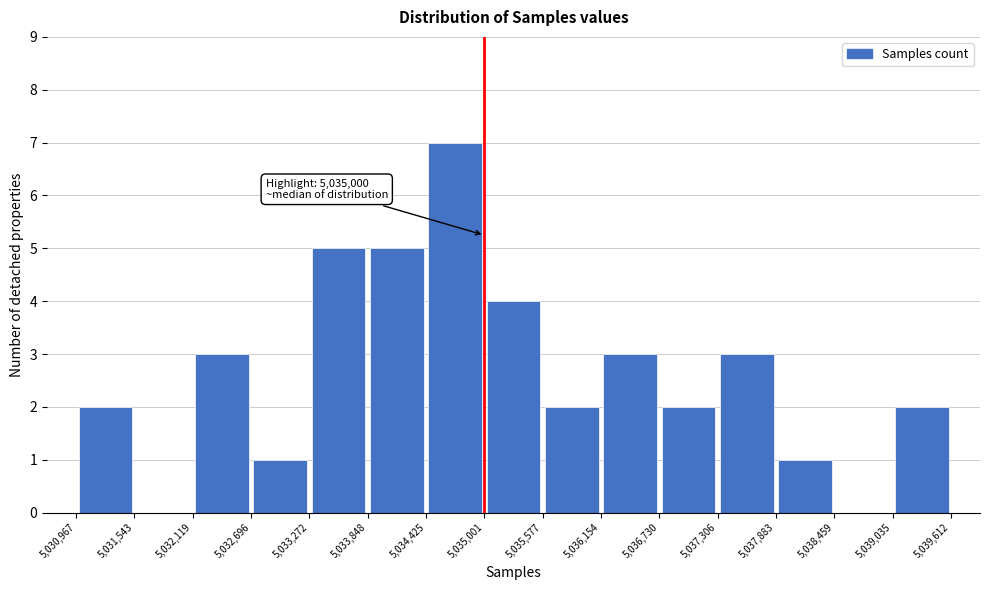

Which range on the x-axis has the tallest bar?

5,034,425 to 5,035,001